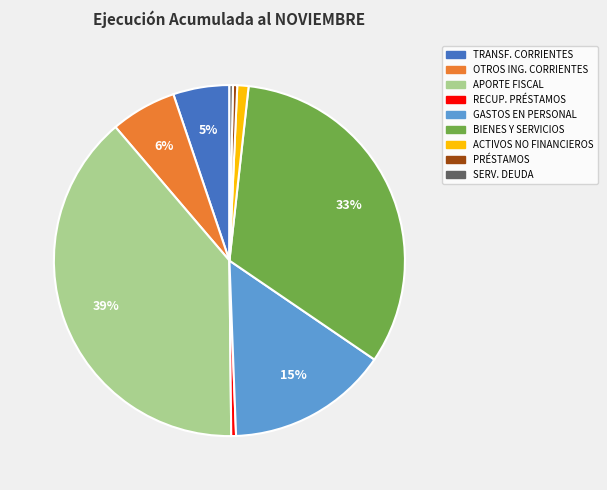

To the nearest percent, what is the average slice percentage?

11%